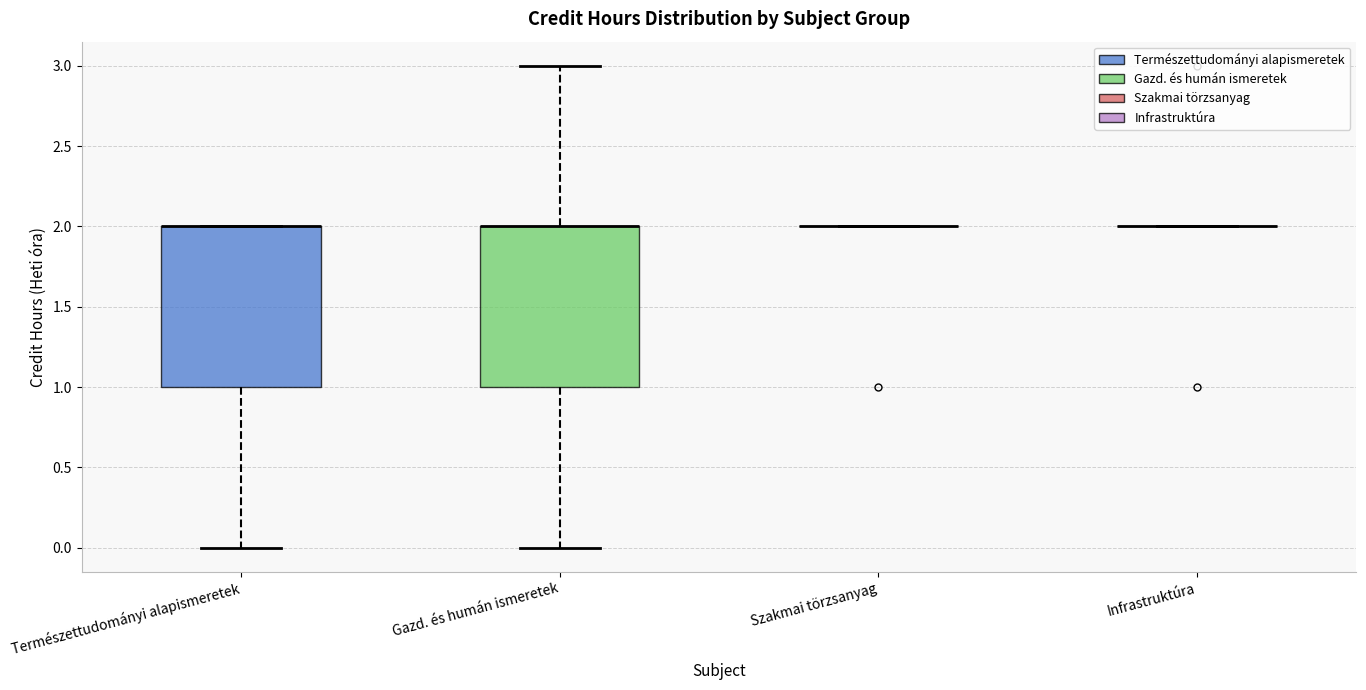

Reading left to right, transcribe this box plot: for each box, give where its median line is, the range the box spans, and where its two whiskers end, as read against the y-axis. The values are not printed on the chart, so give them approximately, as read against the axis.

Természettudományi alapismeretek: median 2 (drawn on the box's upper edge), box 1 to 2, whiskers 0 to 2
Gazd. és humán ismeretek: median 2 (drawn on the box's upper edge), box 1 to 2, whiskers 0 to 3
Szakmai törzsanyag: box collapsed to a line at 2, whiskers 2 to 2
Infrastruktúra: box collapsed to a line at 2, whiskers 2 to 2